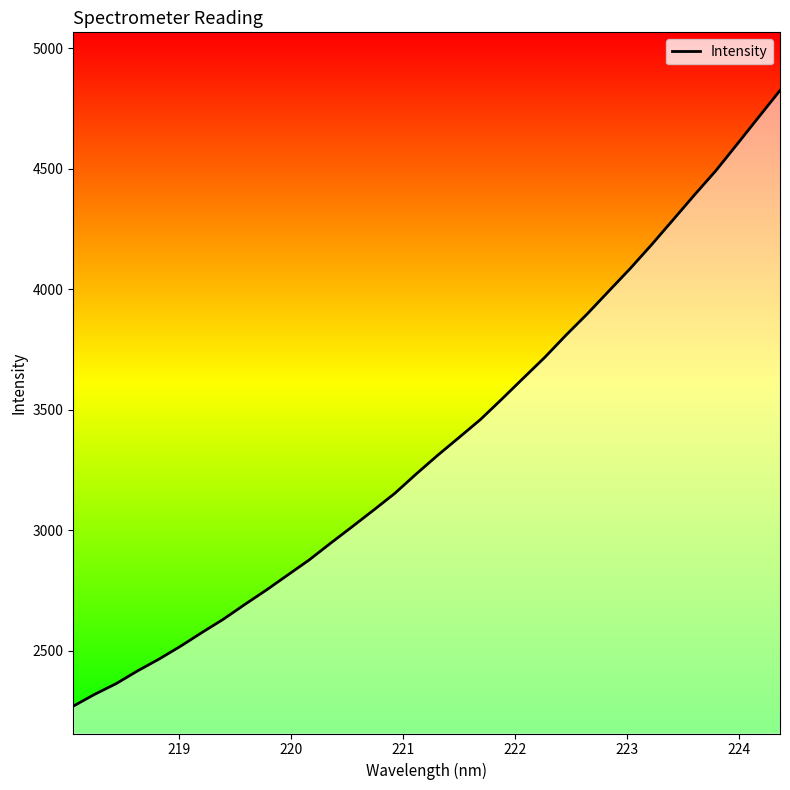

What is the difference between the maximum and minimum values?

2555.5